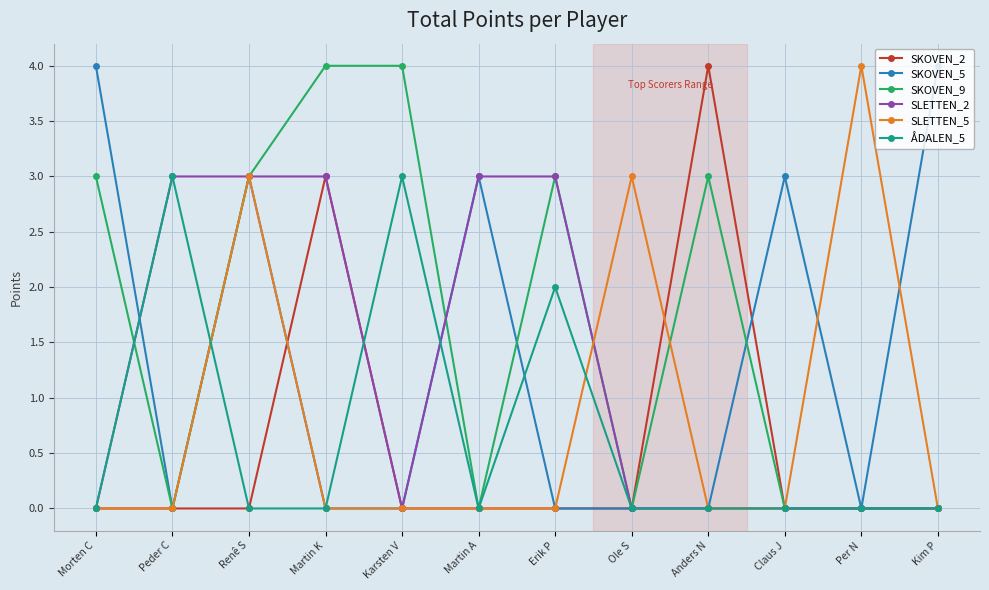

Is this an area chart (filled region under the line)?

No